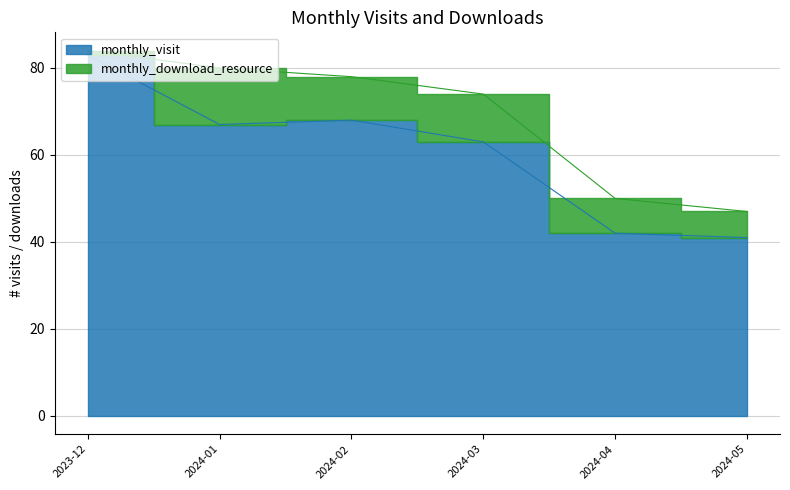

Between 2024-02 and 2024-01, which is larger?

2024-02